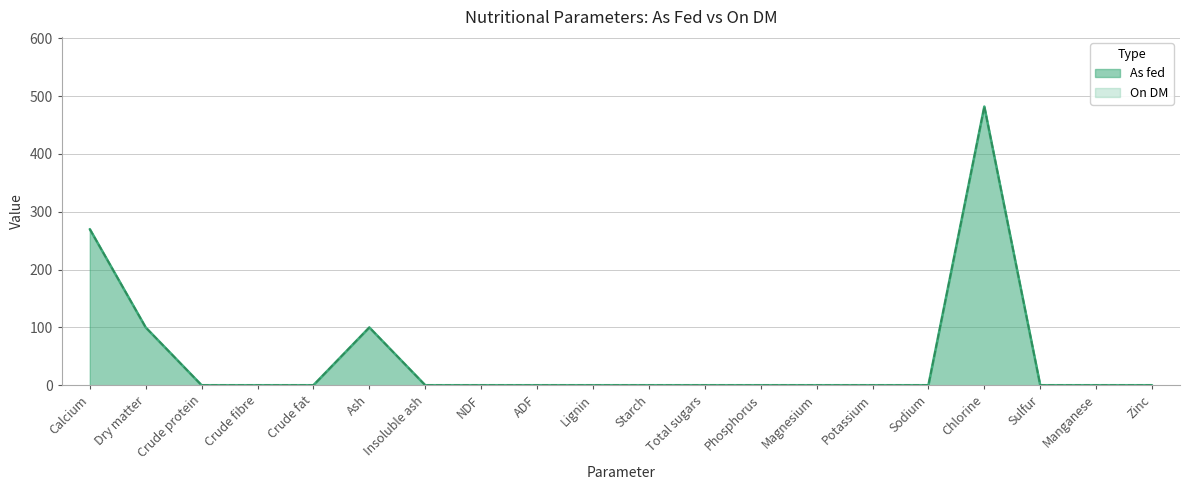

How many interior local peaks does the As fed series have?

2